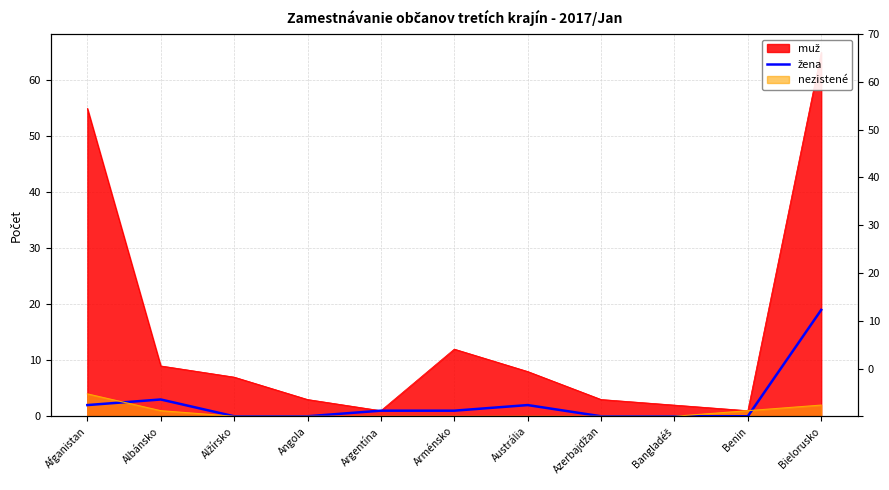

The chart shows a value of 1 at Austrália. True or false?

False